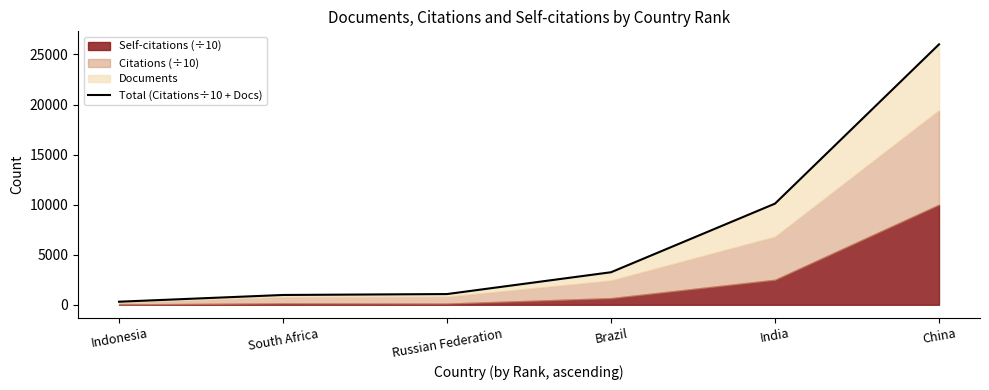

What value does the data have at Brazil?

3248.7